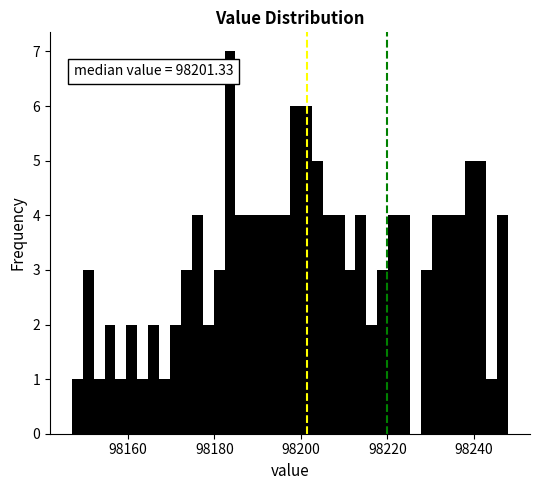

Read against the x-axis, roughly where is the centre of the tallest bar?

98184